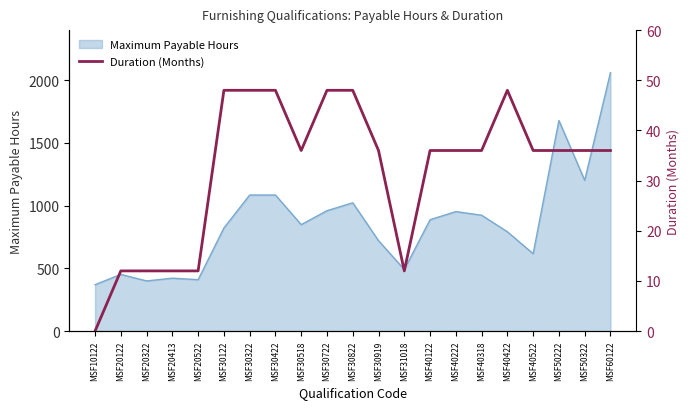

The value at MSF30919 is 36. True or false?

True